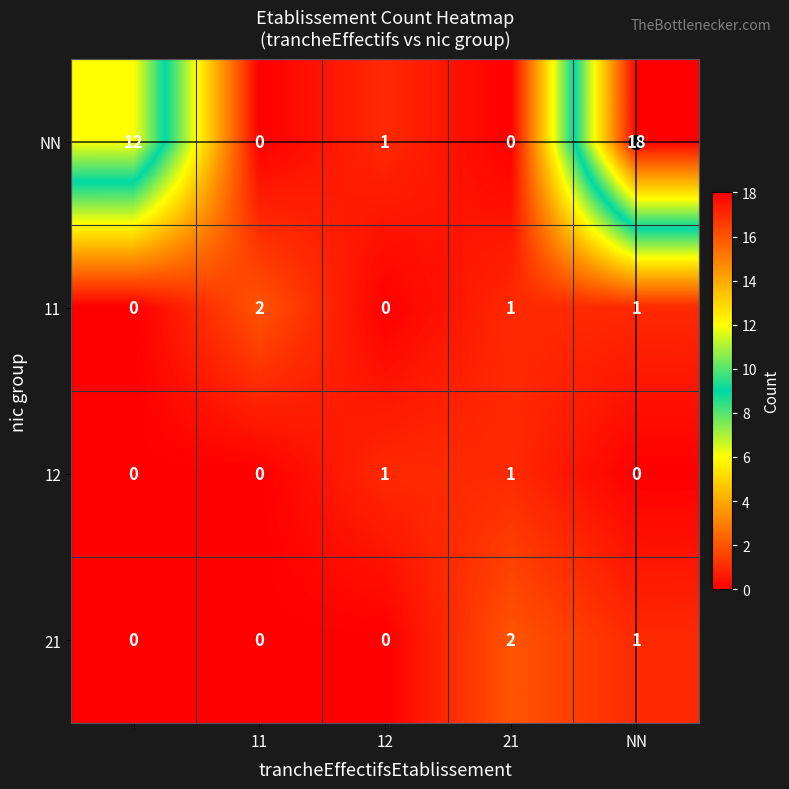

Count the 11 values in the range 0 to 1.

4